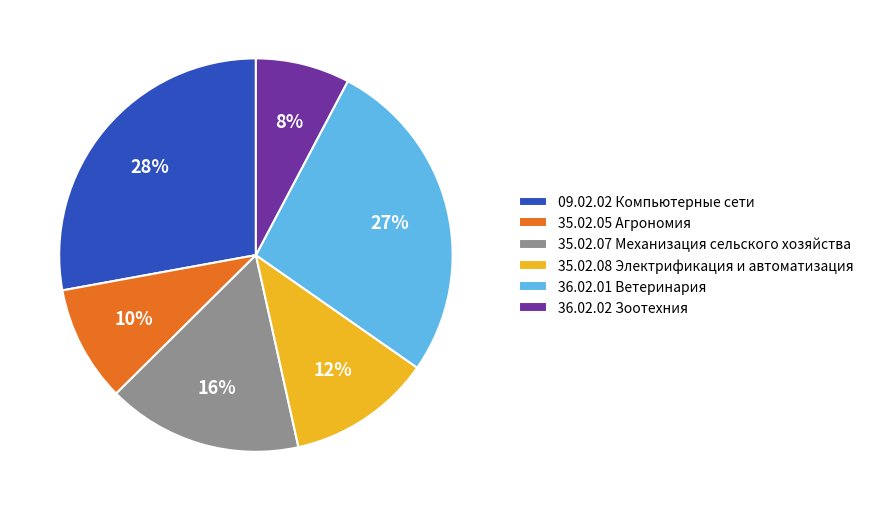

How many slices are in this pie chart?

6